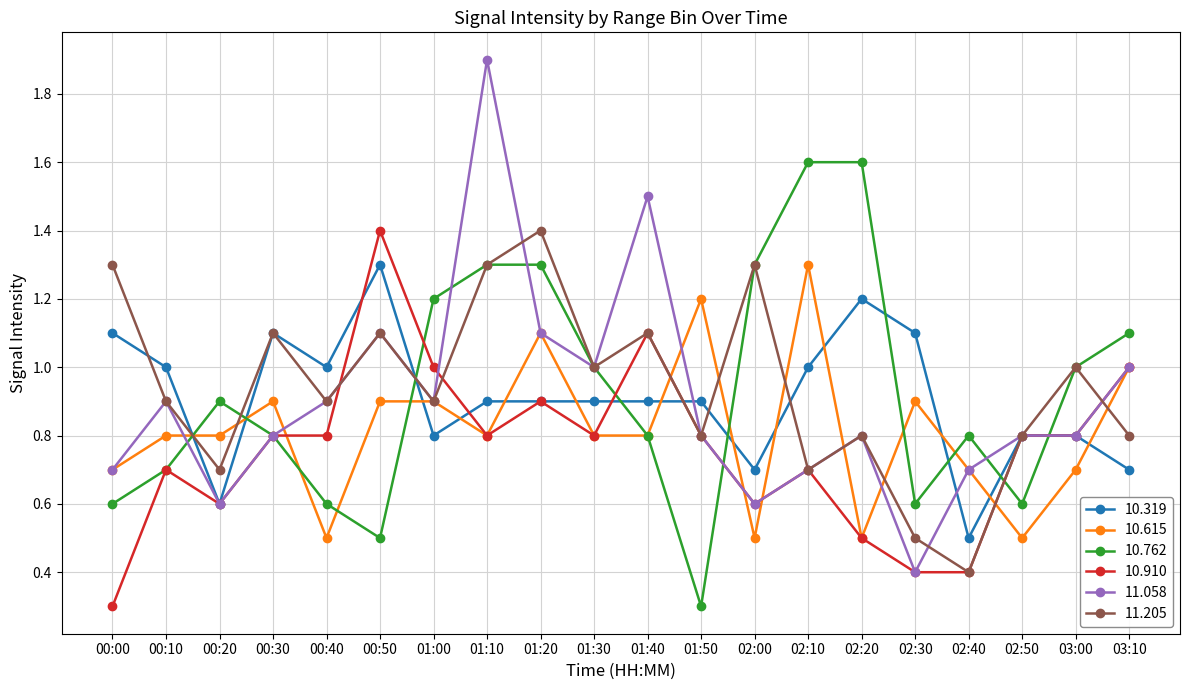

Which label corresponds to the largest value in the chart?

01:10